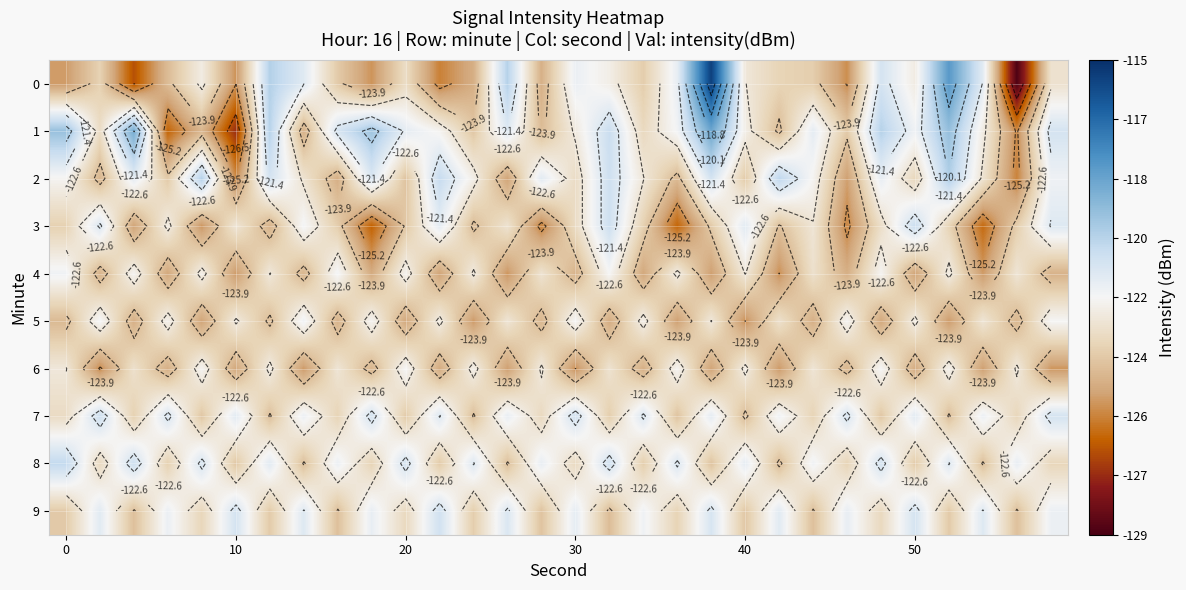

What is the smallest value displayed?

-128.9